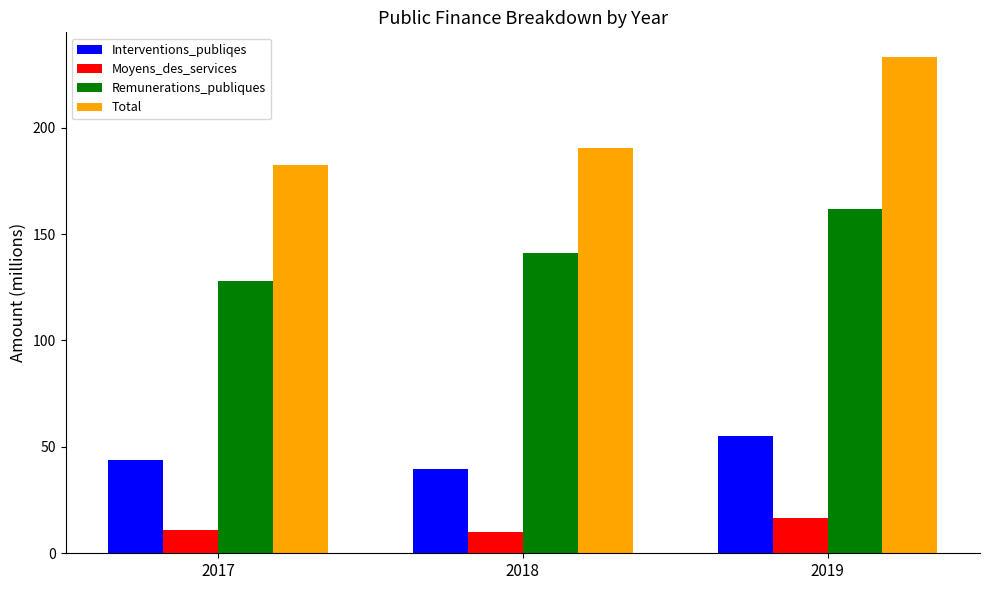

What is the difference between the maximum and second lowest values in the Interventions_publiqes series?

11.1